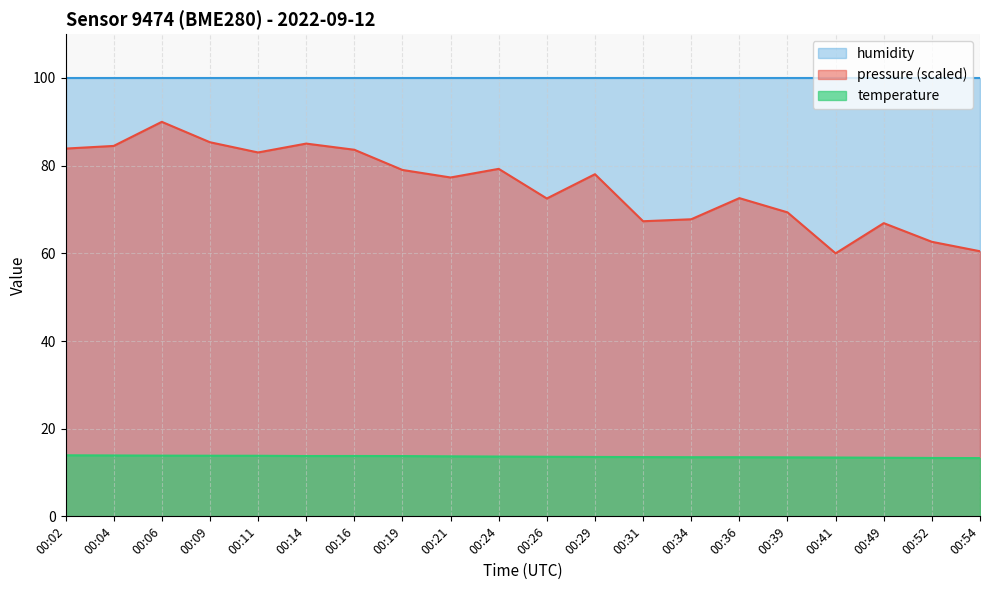

At which label does temperature reach its peak?

00:02